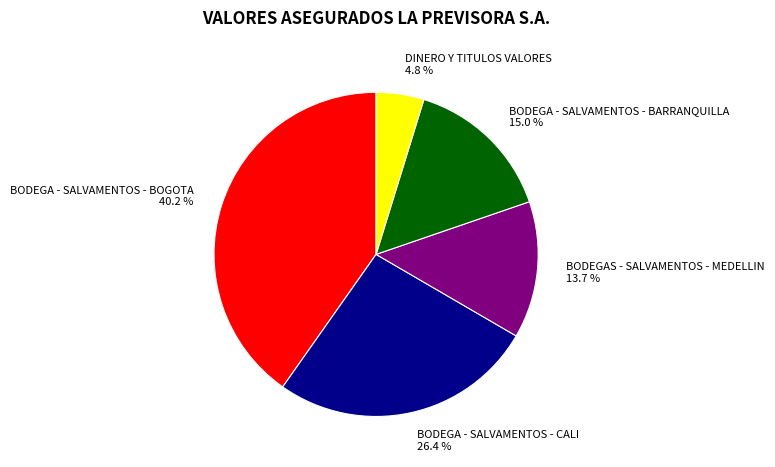

To the nearest percent, what is the combined percentage of BODEGA - SALVAMENTOS - BARRANQUILLA and DINERO Y TITULOS VALORES?

20%